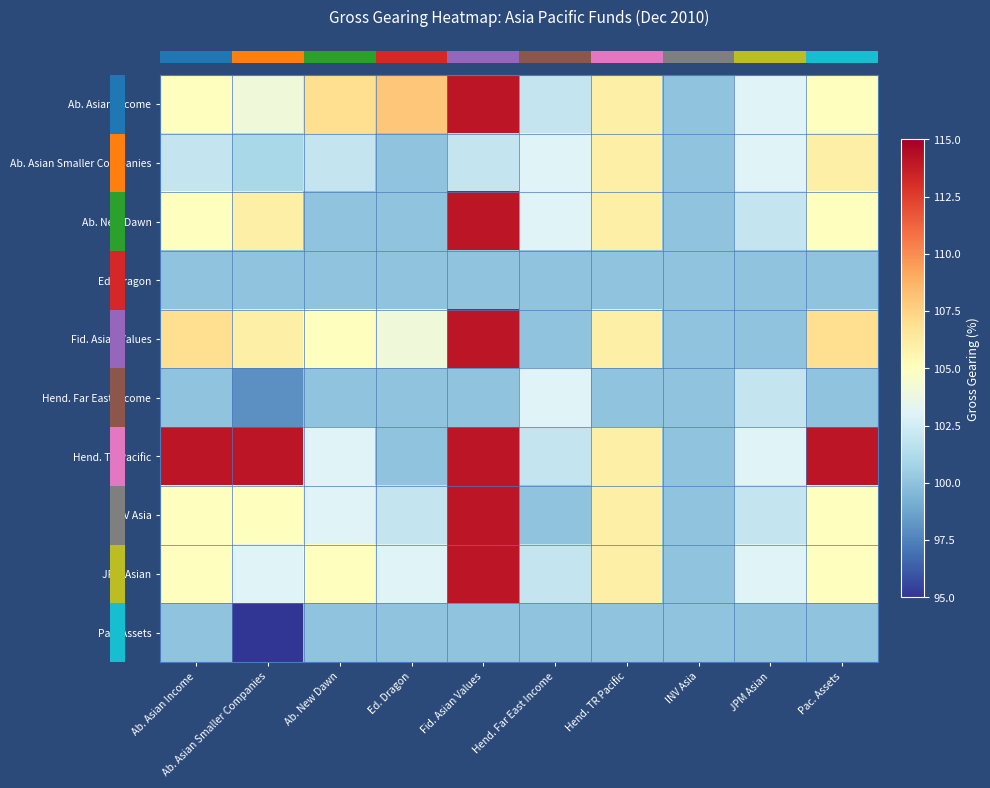

What is the smallest value displayed?

94